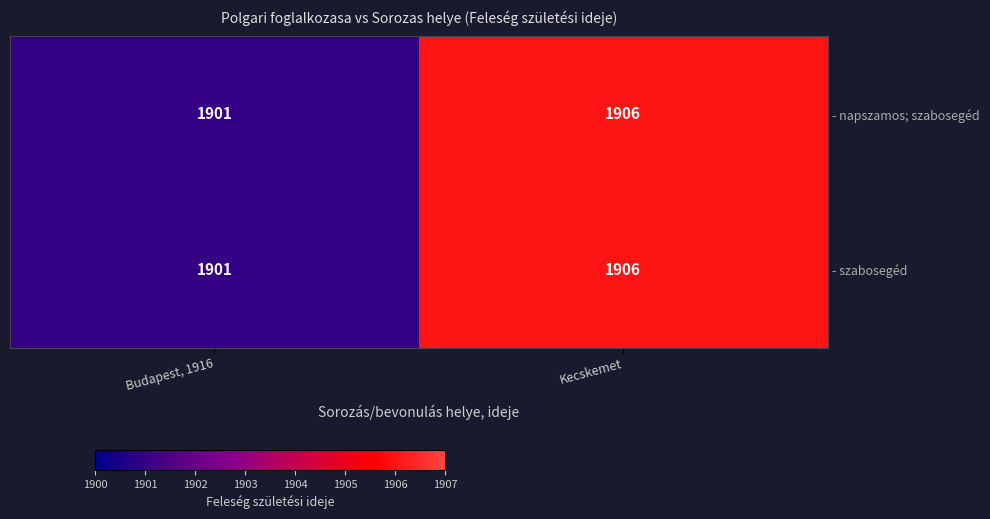

The - napszamos; szabosegéd series shows 2707 at Budapest, 1916. True or false?

False